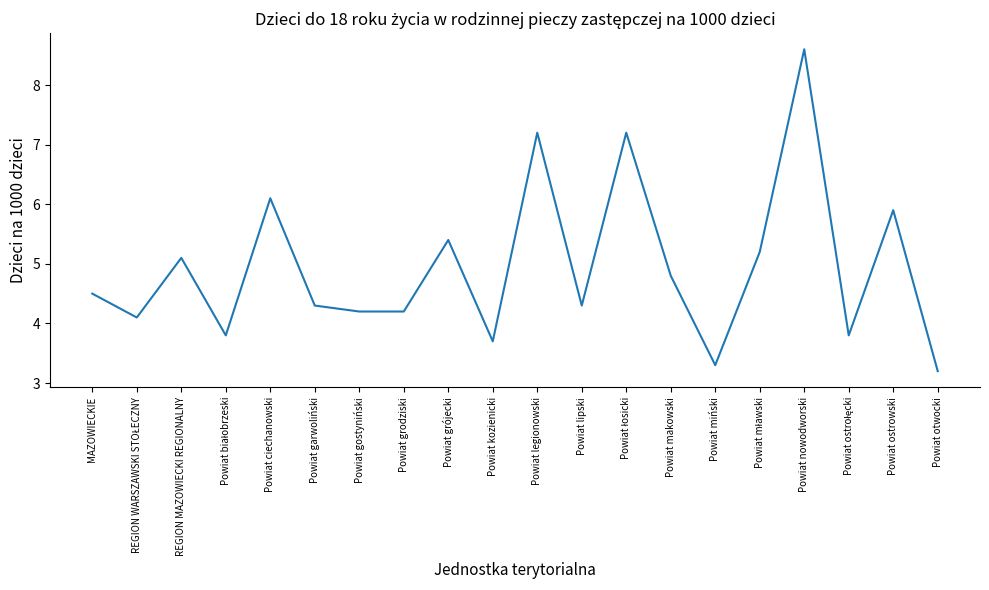

The chart shows a value of 10.1 at Powiat ciechanowski. True or false?

False